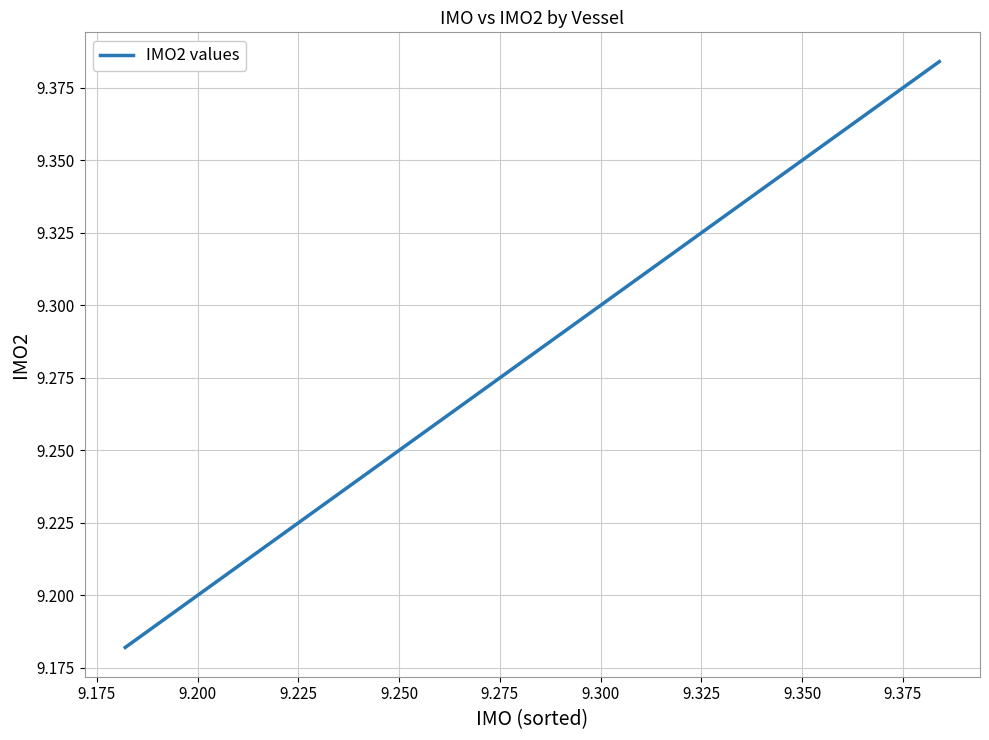

What is the average value?

9.3